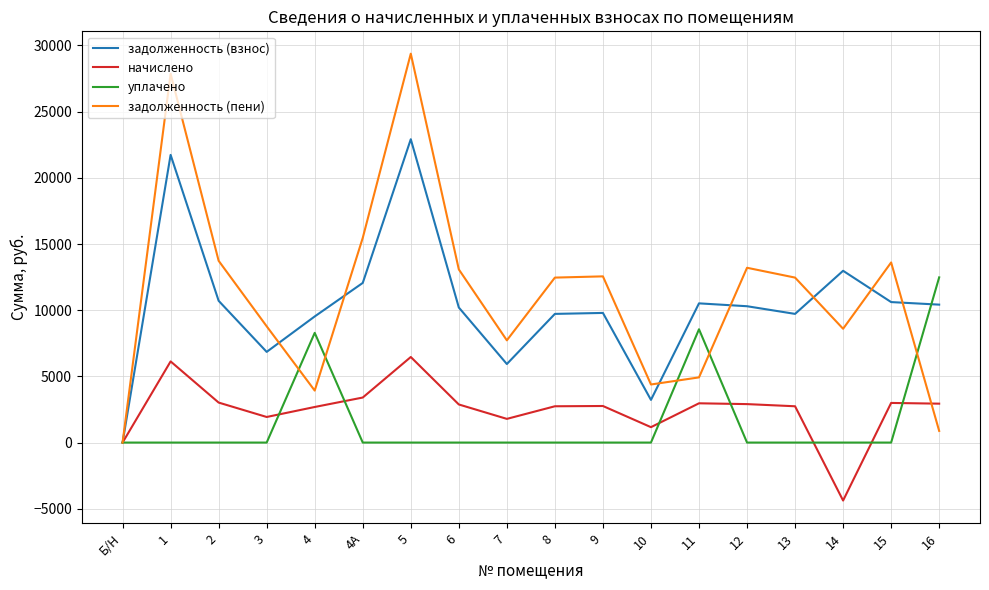

How many lines are shown in the chart?

4